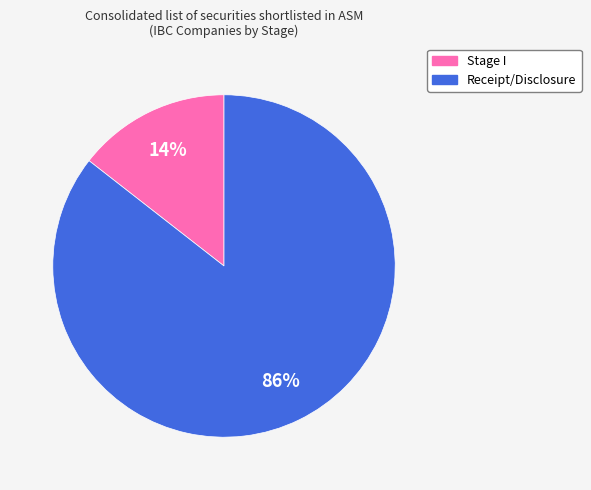

To the nearest percent, what is the average slice percentage?

50%